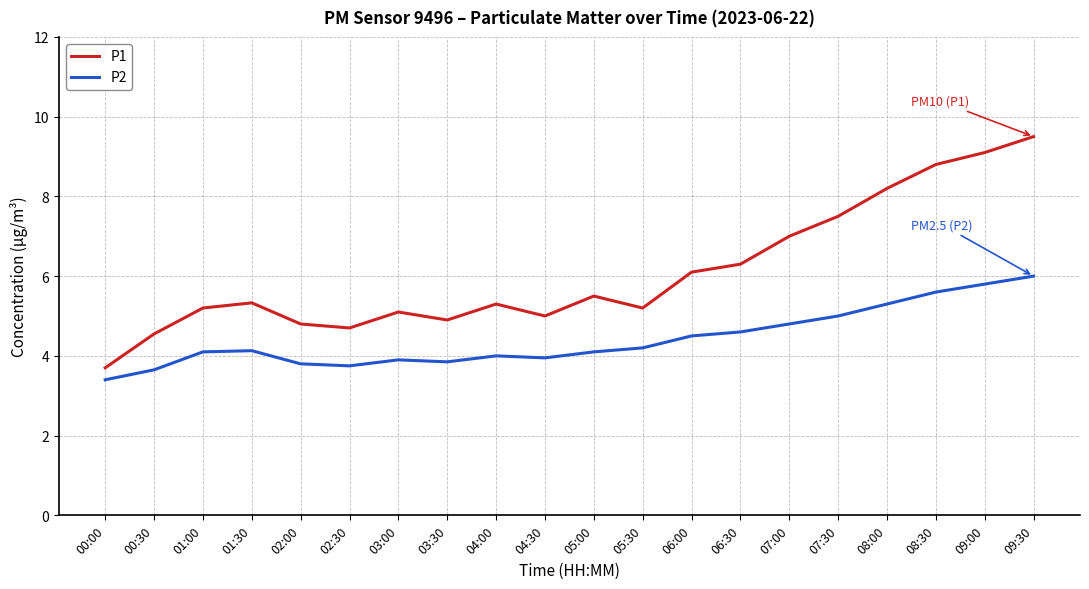

What is the minimum value shown in the chart?

3.4